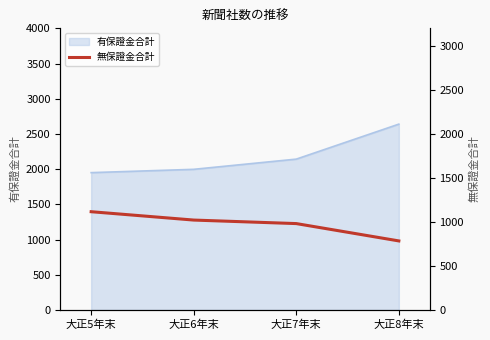

True or false: 有保證金合計 has more than 1 points higher than both neighbors.

False